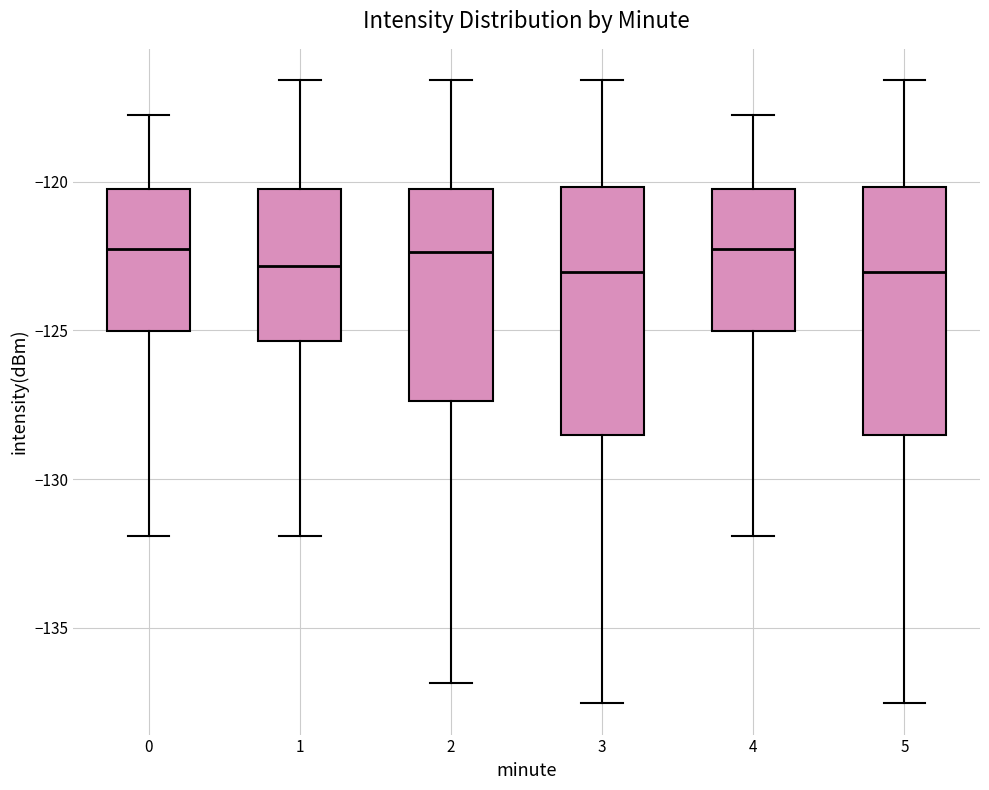

Where does the lower whisker of the box at x = 4 end on the y-axis? The values are not printed on the chart, so give them approximately, as read against the axis.

-132.0